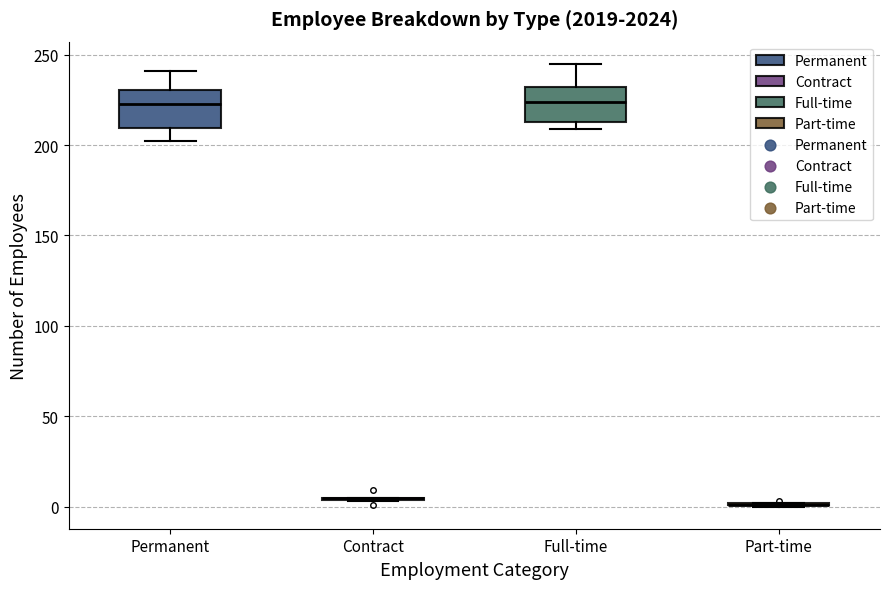

Reading left to right, transcribe this box plot: for each box, give where its median line is, the range the box spans, and where its two whiskers end, as read against the y-axis. The values are not printed on the chart, so give them approximately, as read against the axis.

Permanent: median 225, box 210 to 230, whiskers 200 to 240
Contract: box collapsed to a line at 5, whiskers 5 to 5
Full-time: median 225, box 215 to 230, whiskers 210 to 245
Part-time: box collapsed to a line at 0, whiskers 0 to 0